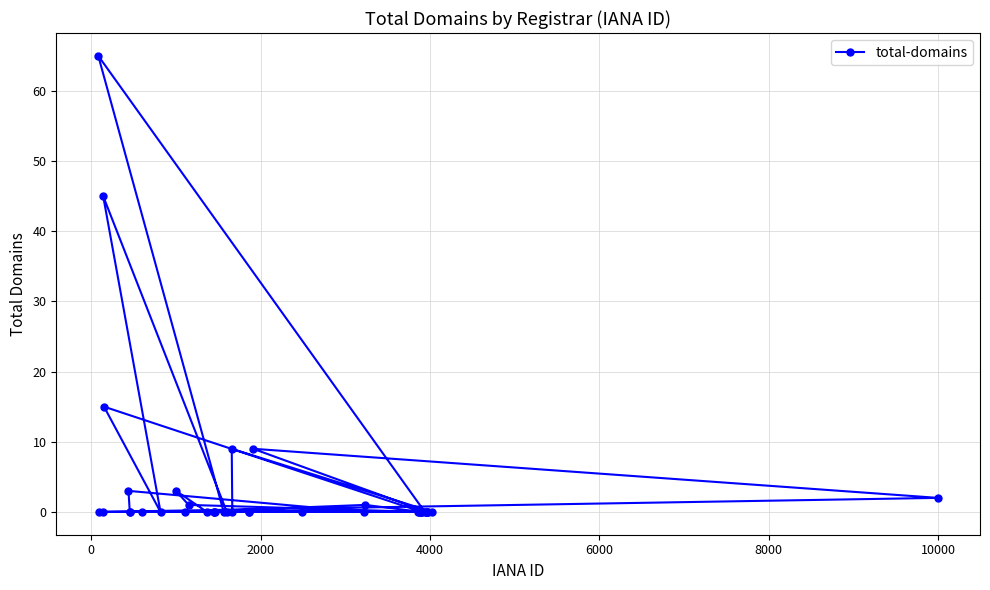

Reading left to right, what are all the values shown in this chart?

65	0	0	45	15	3	0	0	0	0	3	0	1	0	0	0	0	0	0	9	0	0	0	9	0	0	1	0	0	0	0	0	0	0	0	0	0	0	0	2